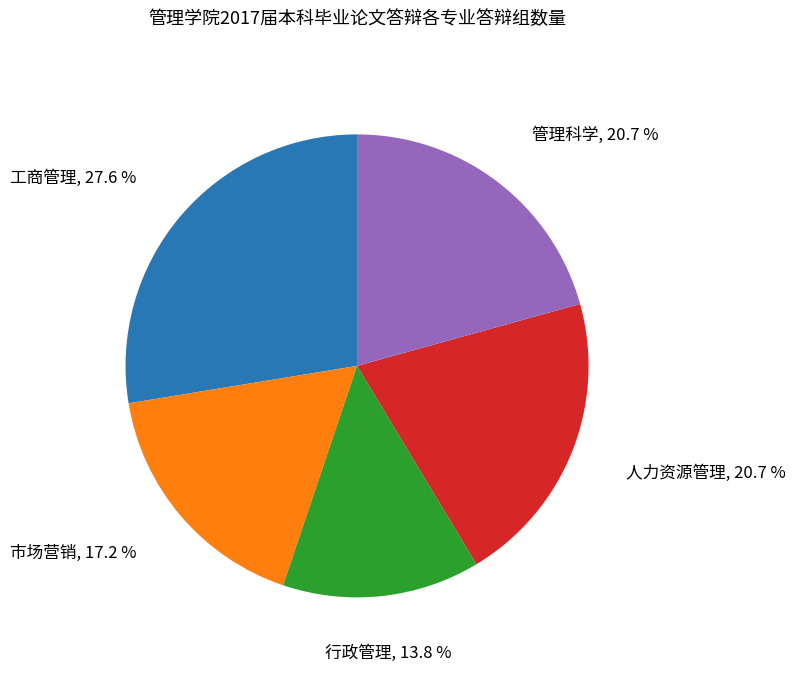

Is there any slice that represents more than half of the pie?

No